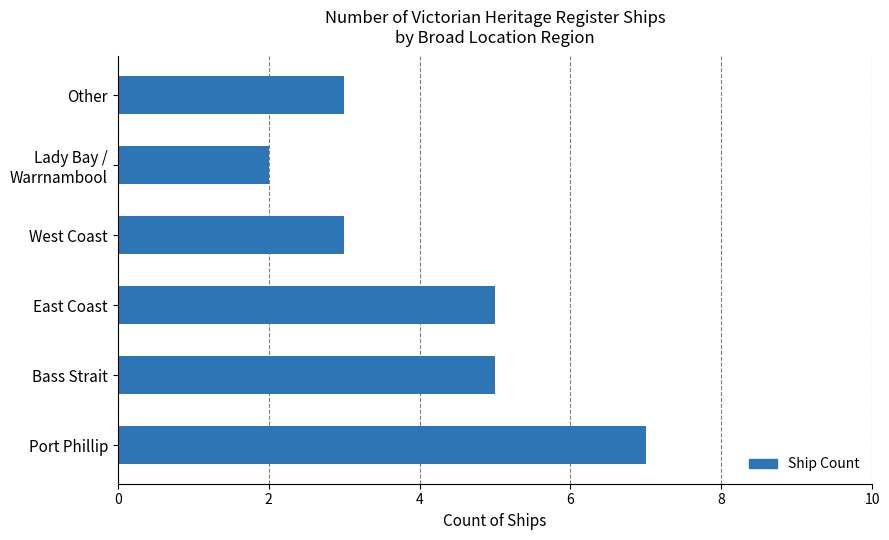

Which has a higher value, Bass Strait or West Coast?

Bass Strait